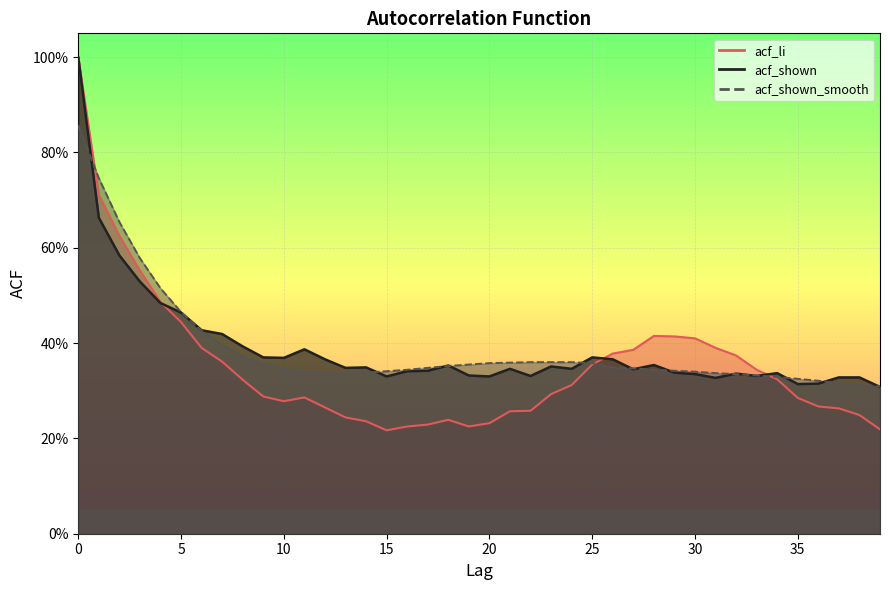

Reading left to right, list all the values displayed in this chart.

acf_li: 0=1.0	1=0.7	2=0.6	3=0.6	4=0.5	5=0.4	6=0.4	7=0.4	8=0.3	9=0.3	10=0.3	11=0.3	12=0.3	13=0.2	14=0.2	15=0.2	16=0.2	17=0.2	18=0.2	19=0.2	20=0.2	21=0.3	22=0.3	23=0.3	24=0.3	25=0.4	26=0.4	27=0.4	28=0.4	29=0.4	30=0.4	31=0.4	32=0.4	33=0.3	34=0.3	35=0.3	36=0.3	37=0.3	38=0.2	39=0.2
acf_shown: 0=1.0	1=0.7	2=0.6	3=0.5	4=0.5	5=0.5	6=0.4	7=0.4	8=0.4	9=0.4	10=0.4	11=0.4	12=0.4	13=0.3	14=0.3	15=0.3	16=0.3	17=0.3	18=0.4	19=0.3	20=0.3	21=0.3	22=0.3	23=0.4	24=0.3	25=0.4	26=0.4	27=0.3	28=0.4	29=0.3	30=0.3	31=0.3	32=0.3	33=0.3	34=0.3	35=0.3	36=0.3	37=0.3	38=0.3	39=0.3
acf_shown_smooth: 0=0.9	1=0.7	2=0.7	3=0.6	4=0.5	5=0.5	6=0.4	7=0.4	8=0.4	9=0.4	10=0.3	11=0.3	12=0.3	13=0.3	14=0.3	15=0.3	16=0.3	17=0.3	18=0.4	19=0.4	20=0.4	21=0.4	22=0.4	23=0.4	24=0.4	25=0.4	26=0.3	27=0.3	28=0.3	29=0.3	30=0.3	31=0.3	32=0.3	33=0.3	34=0.3	35=0.3	36=0.3	37=0.3	38=0.3	39=0.3